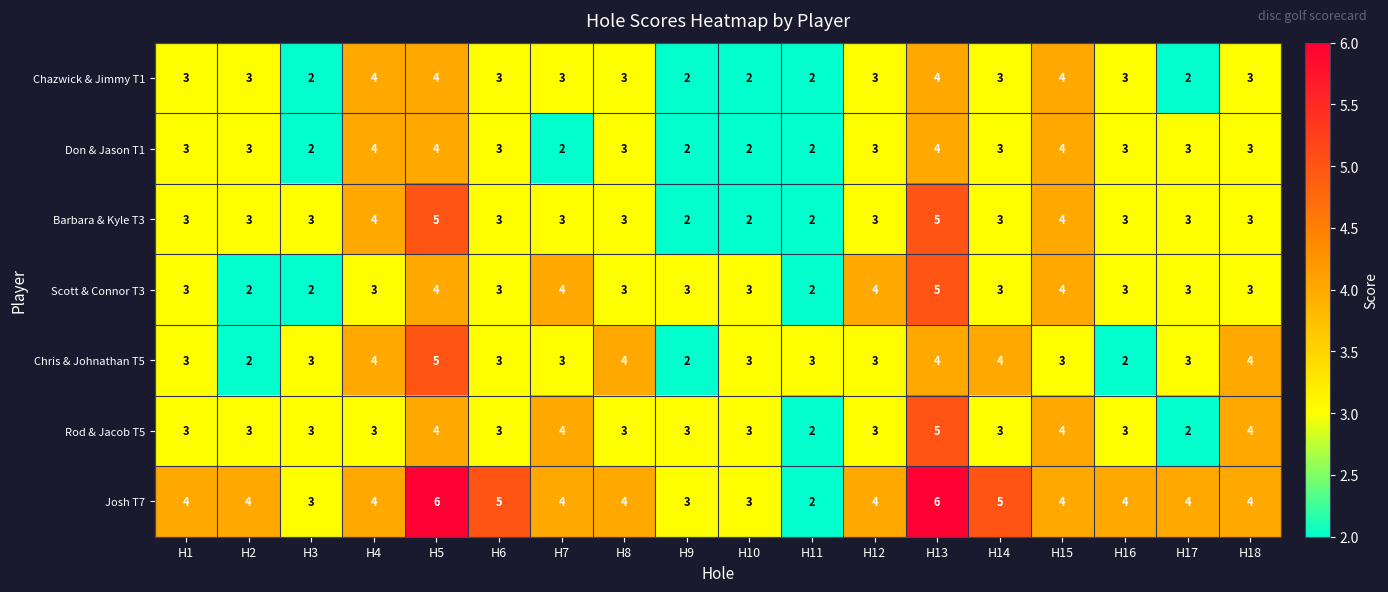

How many values in the Rod & Jacob T5 series are below 3?

2